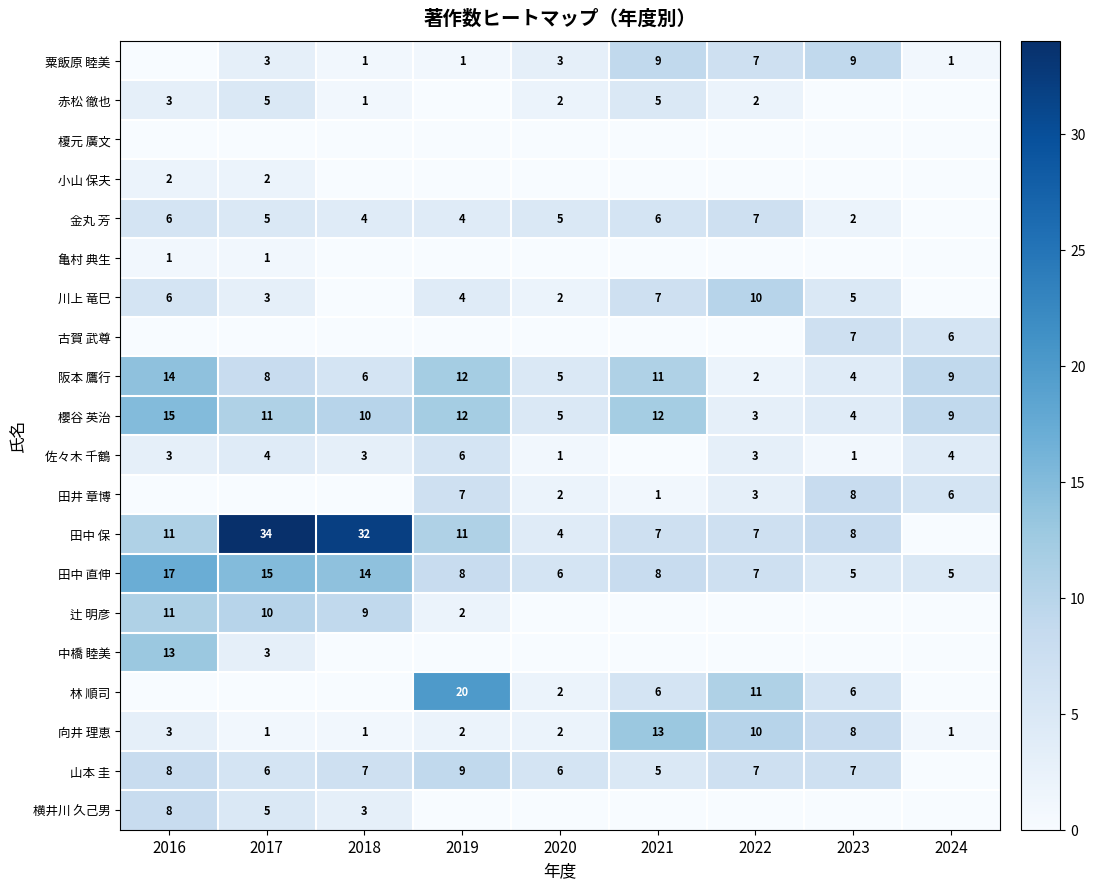

Read the 櫻谷 英治 value at 2019.

12